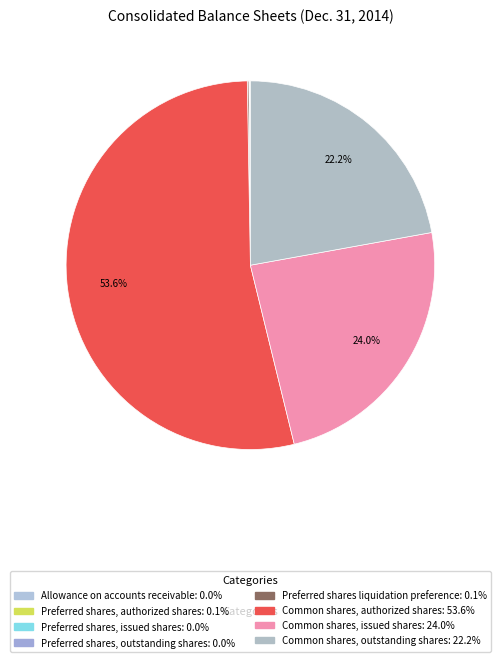

Which category has the biggest portion of the pie?

Common shares, authorized shares